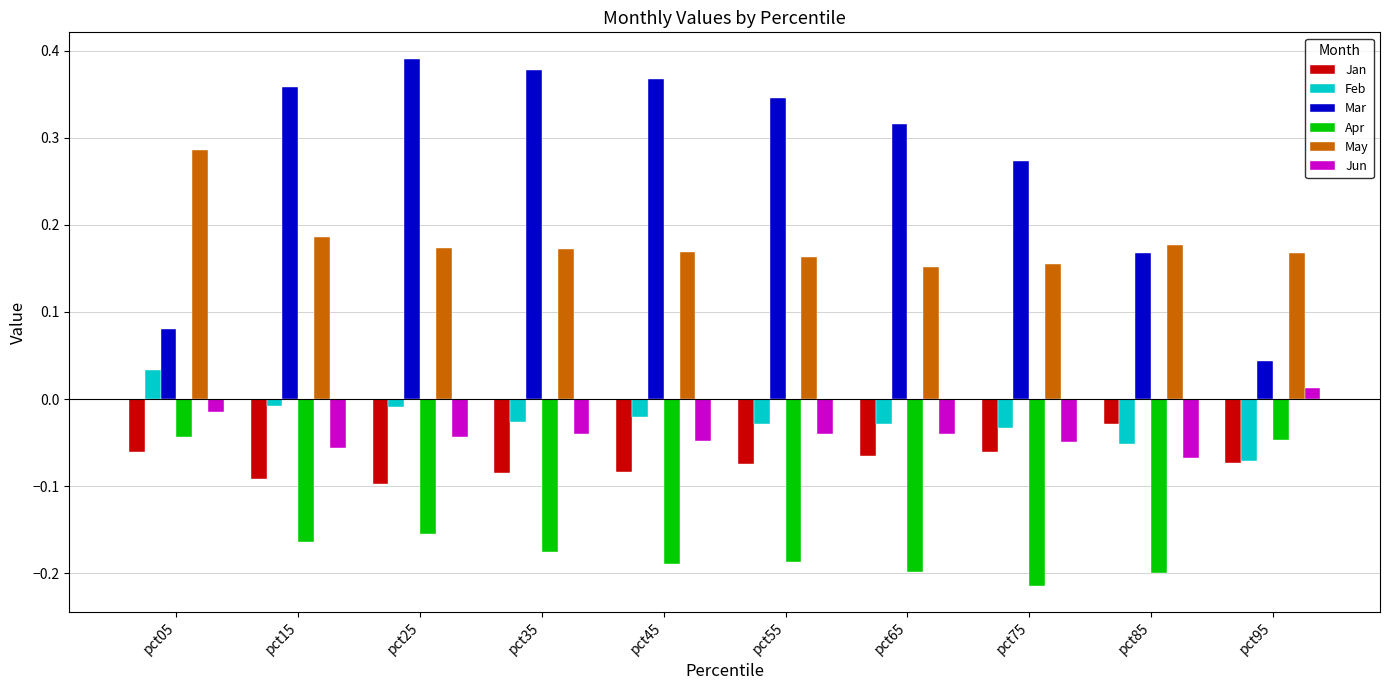

Count the number of categories in the chart.

10